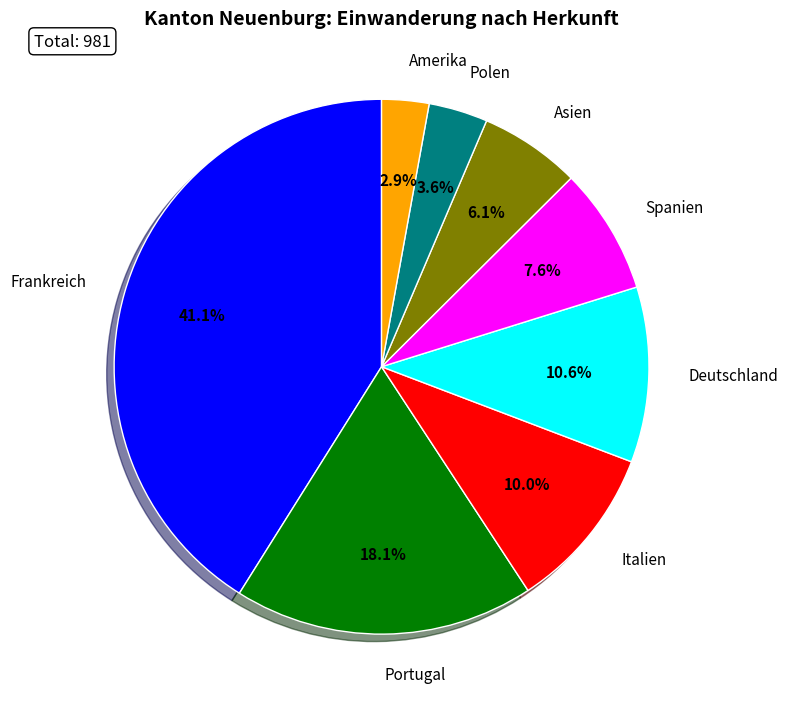

What is the largest slice in the pie chart?

Frankreich